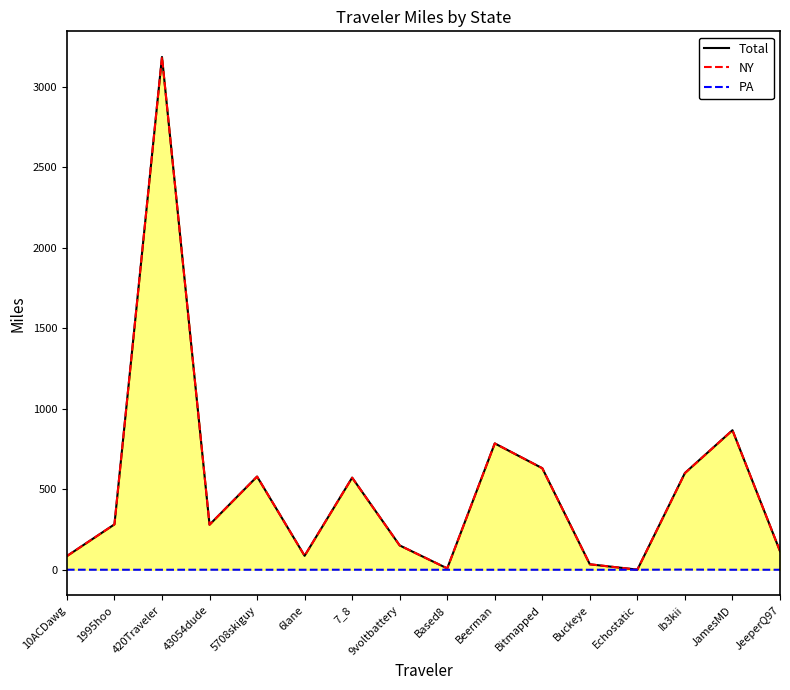

Which category has the highest value in the Total series?

420Traveler